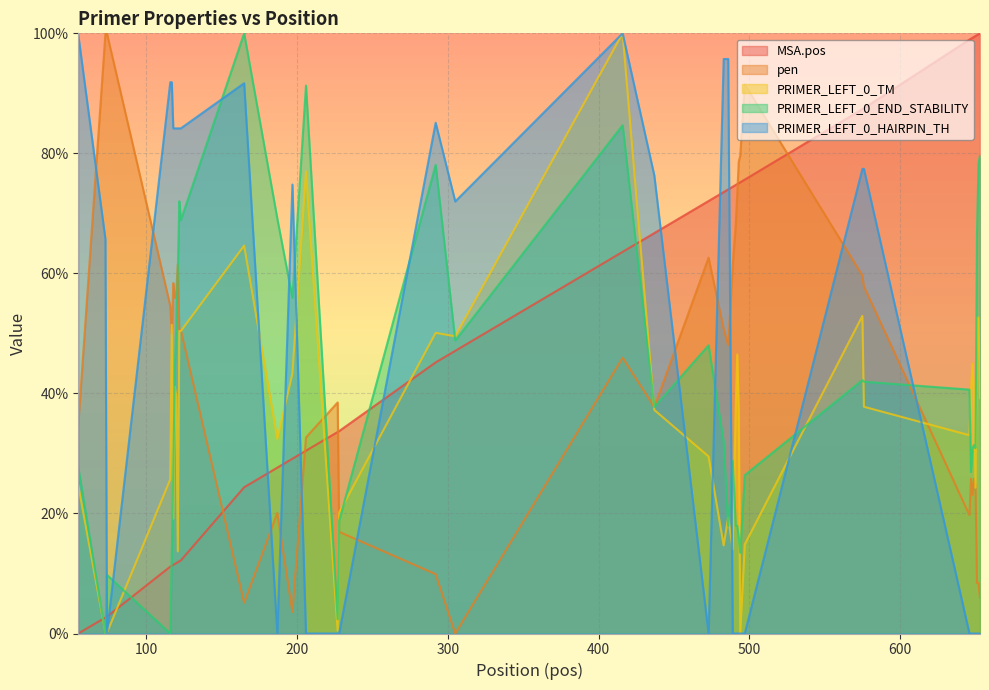

How many data points in PRIMER_LEFT_0_TM are above 37?

23